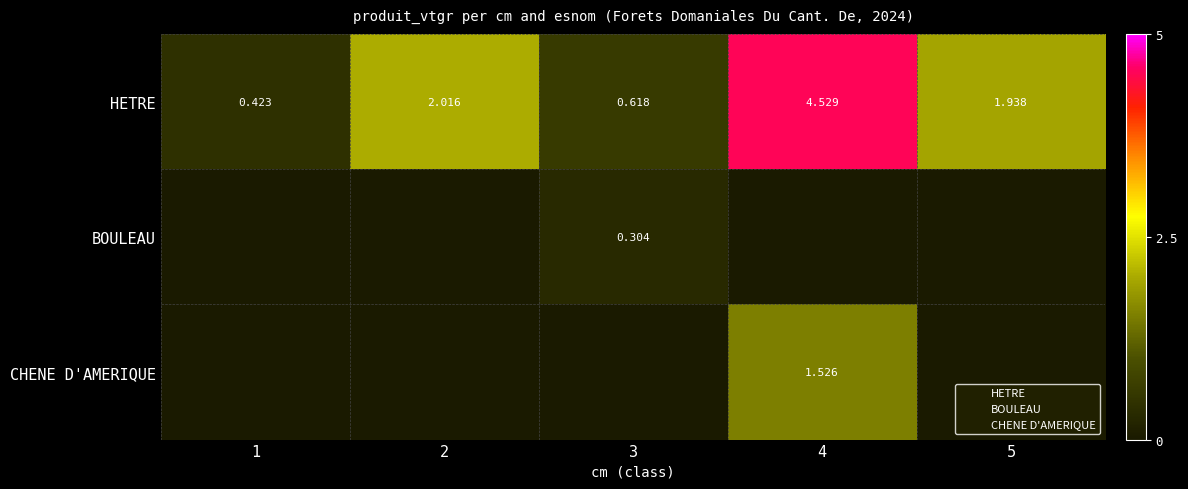

The value of BOULEAU at 3 is 0.1. True or false?

False